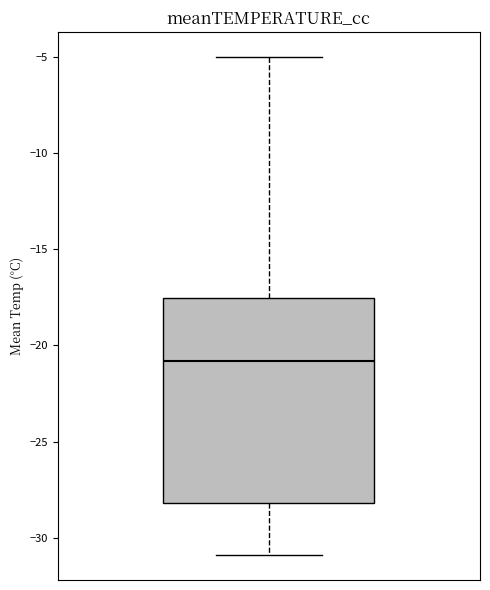

Transcribe this box plot: give where the median line is, the range the box spans, and where the two whiskers end, as read against the y-axis. The values are not printed on the chart, so give them approximately, as read against the axis.

median -21.0, box -28.0 to -17.5, whiskers -31.0 to -5.0